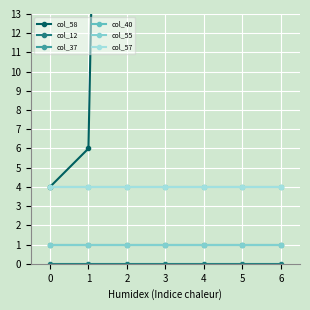

What is the total value across all series at 3?

114